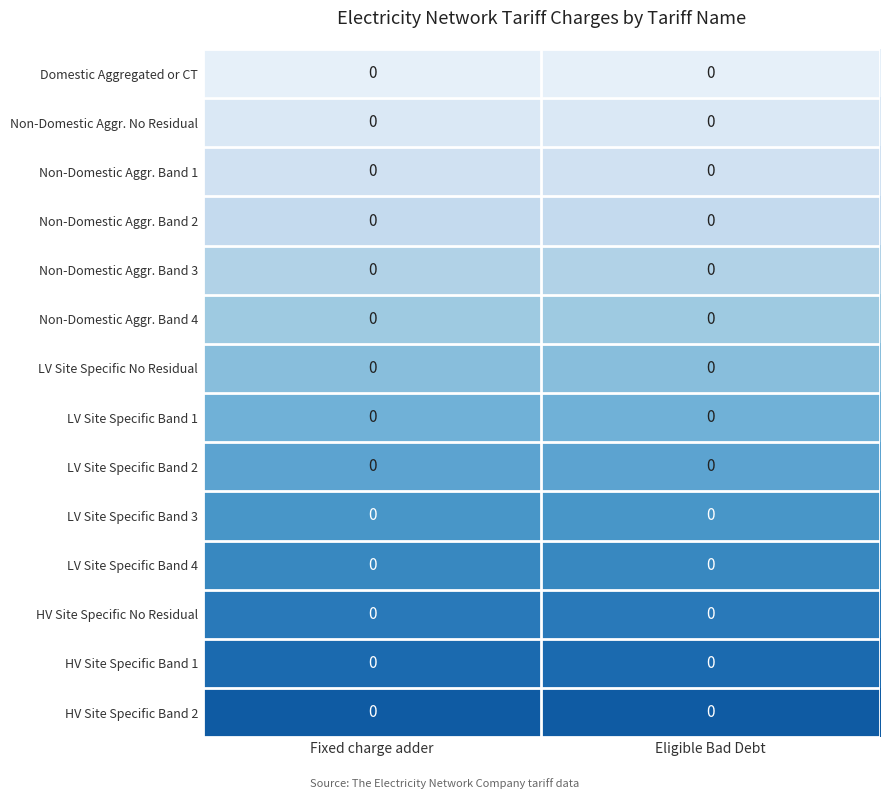

How many data points does each series have?

2